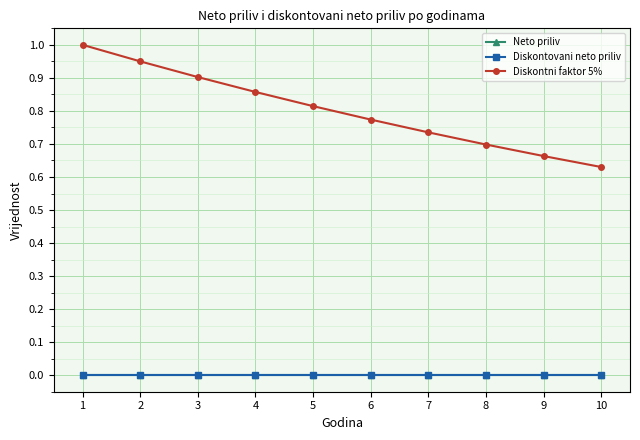

Reading right to left, what are all the values shown in this chart?

Neto priliv: 10=0.0	9=0.0	8=0.0	7=0.0	6=0.0	5=0.0	4=0.0	3=0.0	2=0.0	1=0.0
Diskontovani neto priliv: 10=0.0	9=0.0	8=0.0	7=0.0	6=0.0	5=0.0	4=0.0	3=0.0	2=0.0	1=0.0
Diskontni faktor 5%: 10=0.6	9=0.7	8=0.7	7=0.7	6=0.8	5=0.8	4=0.9	3=0.9	2=0.9	1=1.0